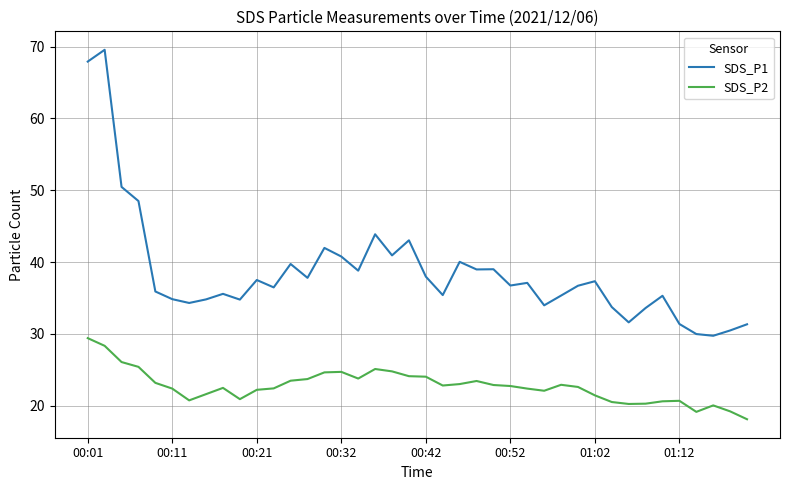

What is the minimum value for SDS_P2?

18.1